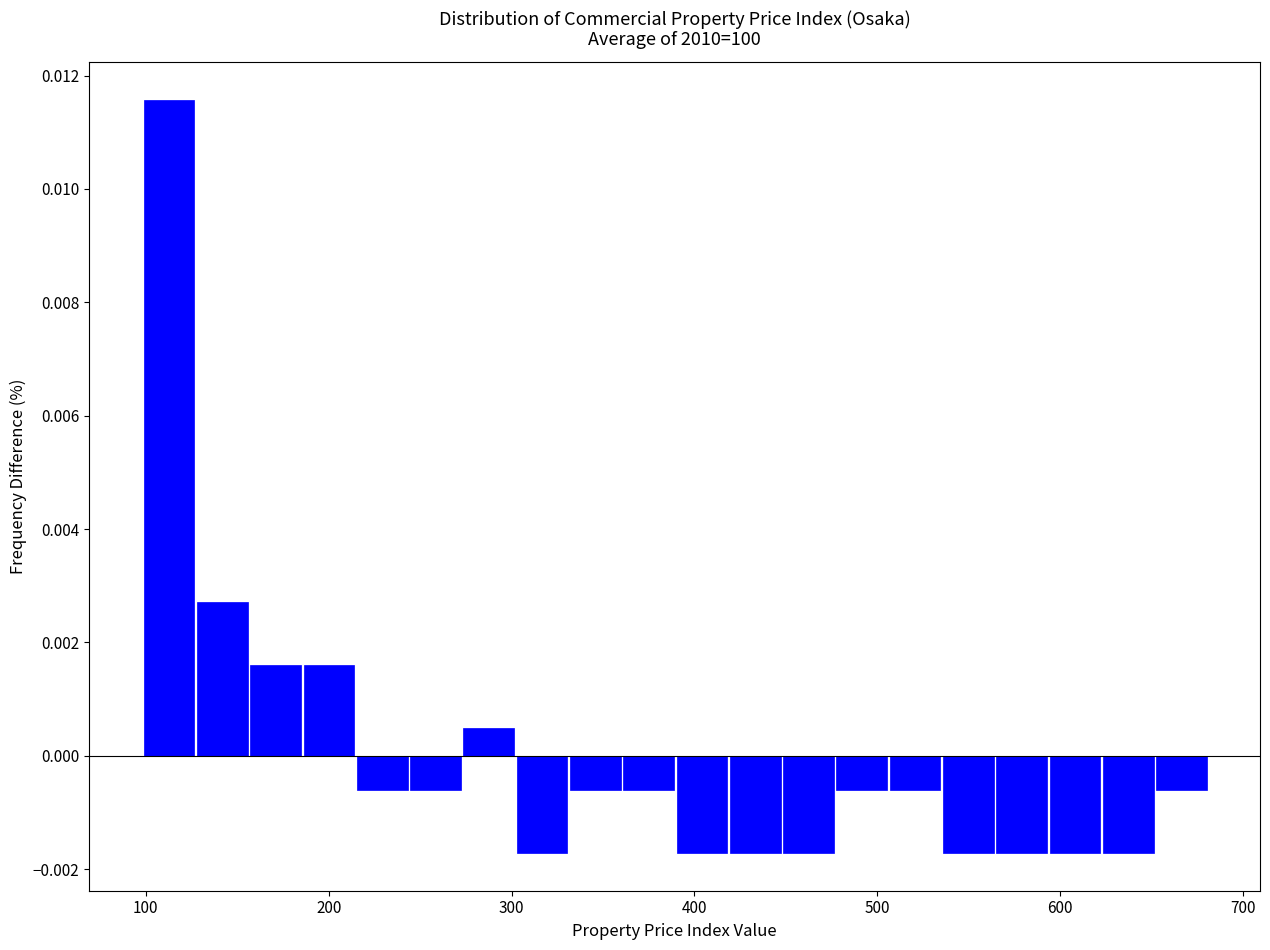

Around what value on the x-axis is the tallest bar? Give the approximate position of its centre, as read against the axis.

110